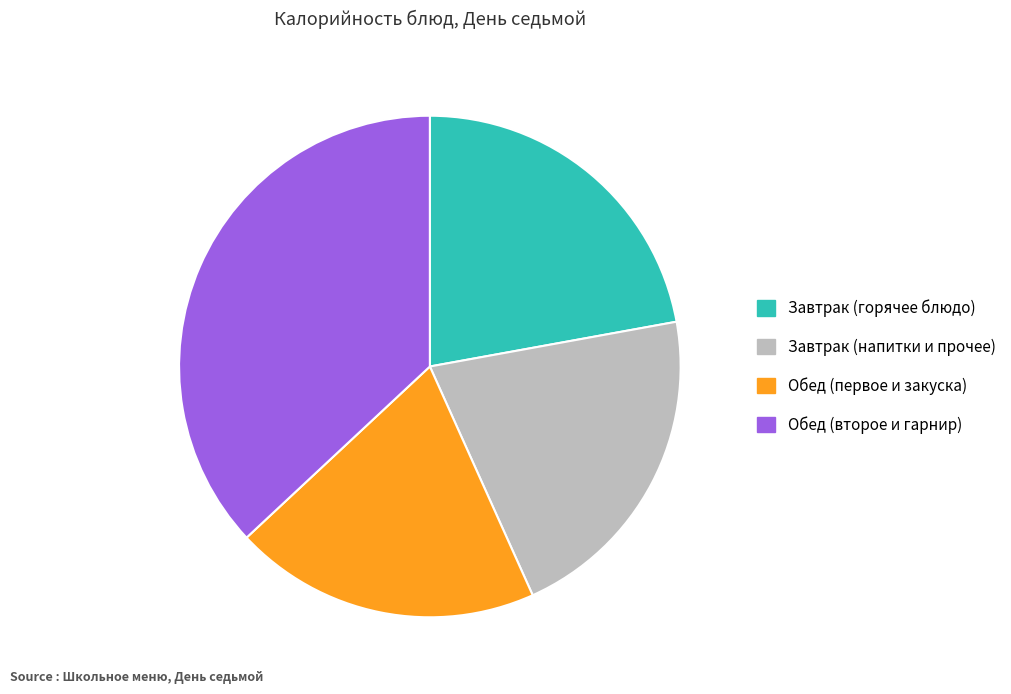

How many slices are in this pie chart?

4